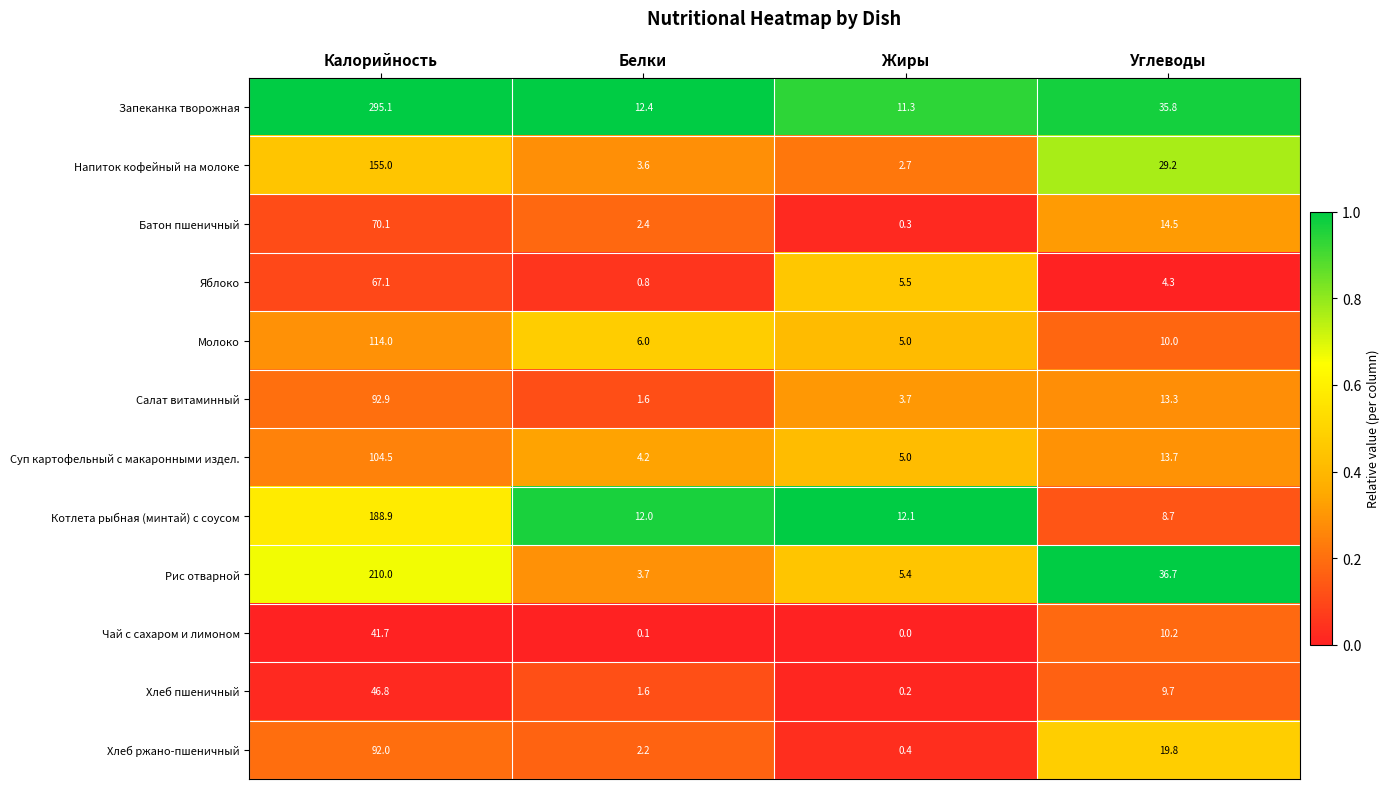

At how many categories does at least one series exceed 0?

4